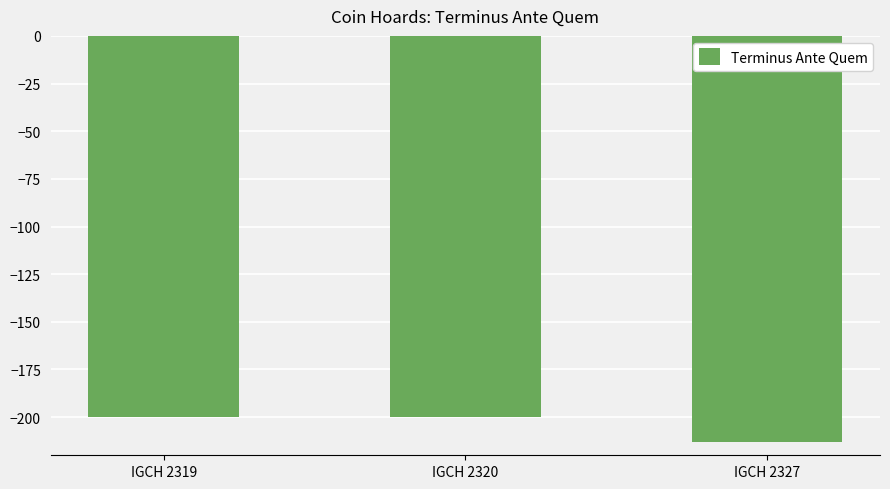

Read the value at IGCH 2327.

-213